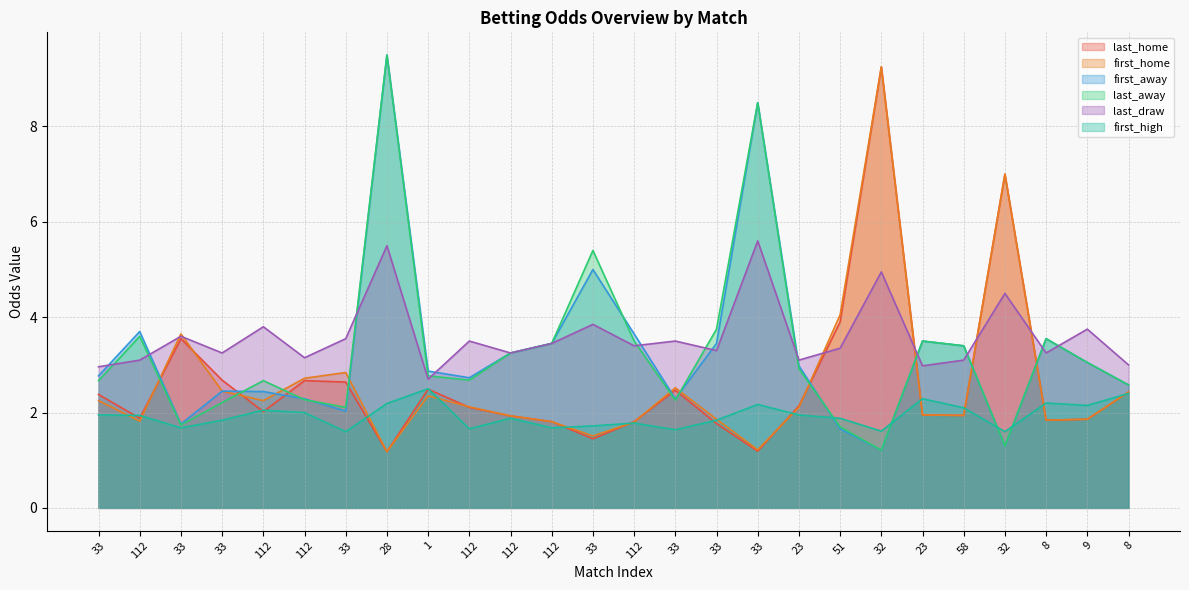

Which has a higher value, 112 or 23?

112